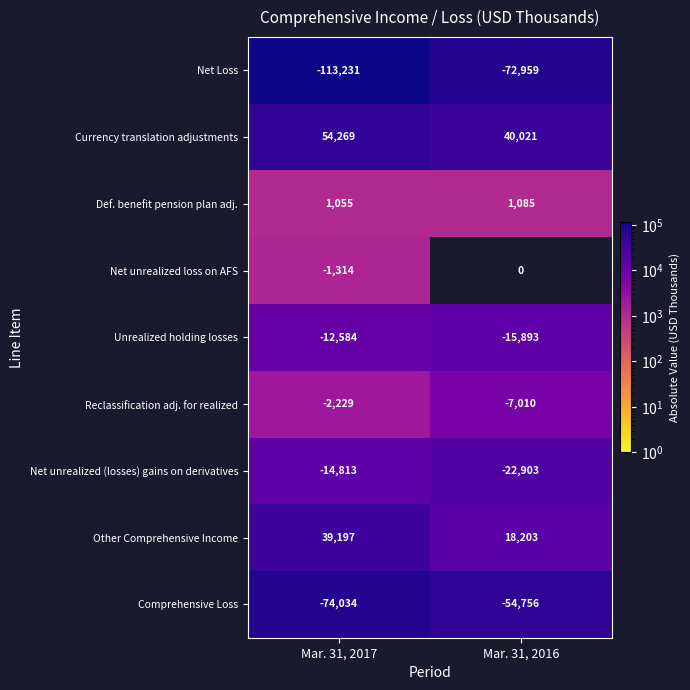

What is the average value of the Net unrealized (losses) gains on derivatives series?

-18858